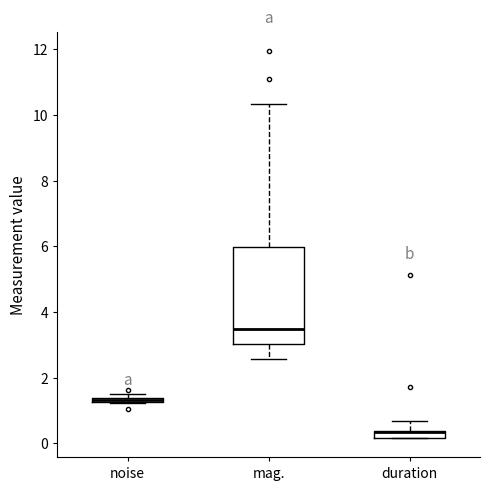

Where is the upper edge of the box for noise on the y-axis? The values are not printed on the chart, so give them approximately, as read against the axis.

1.4